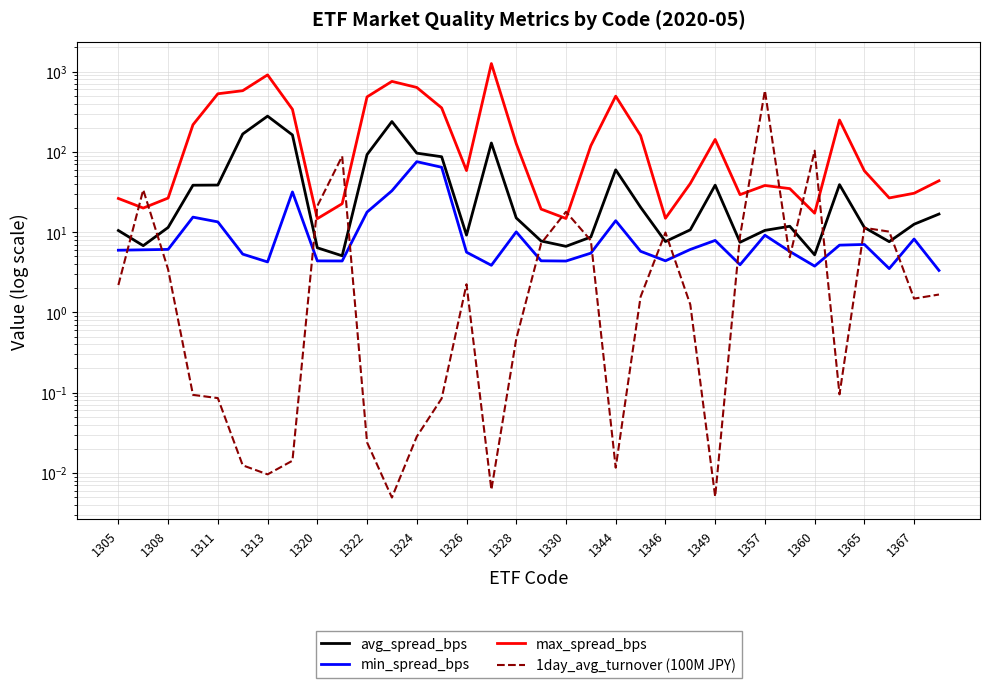

What is the value of the min_spread_bps point at the 34th from the left?

3.3